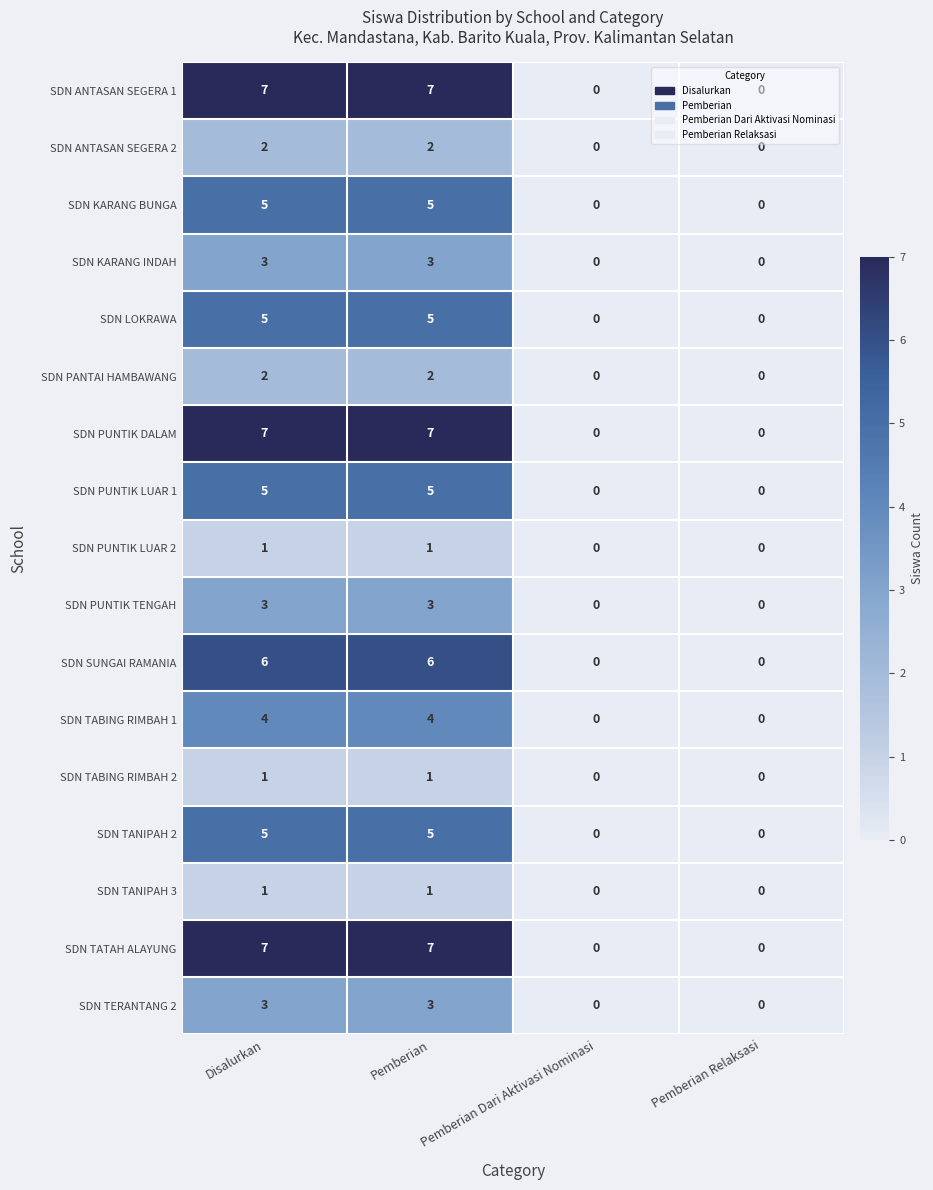

What is the maximum value shown in the chart?

7